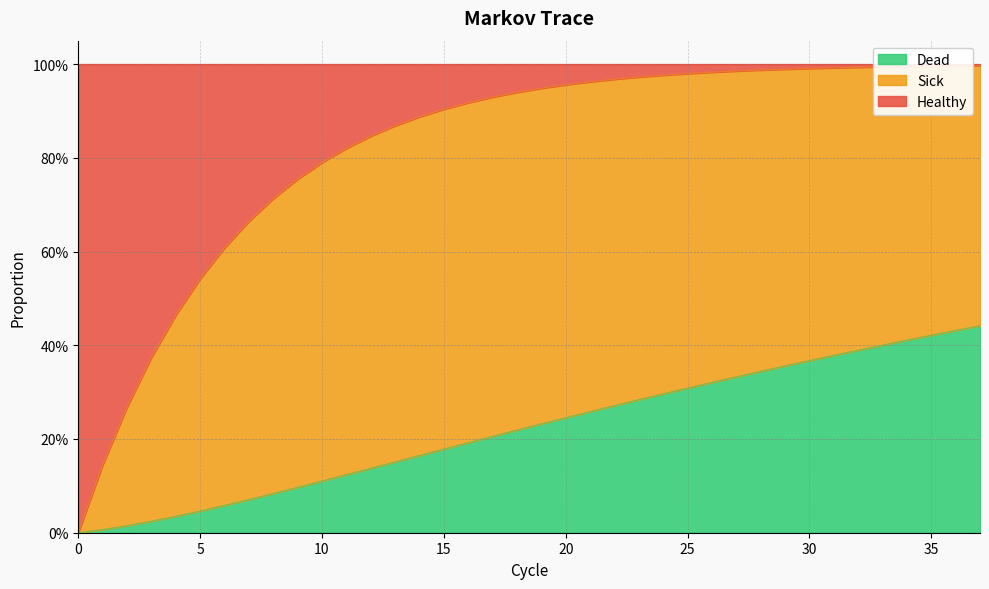

What is the maximum value for Dead?

0.4